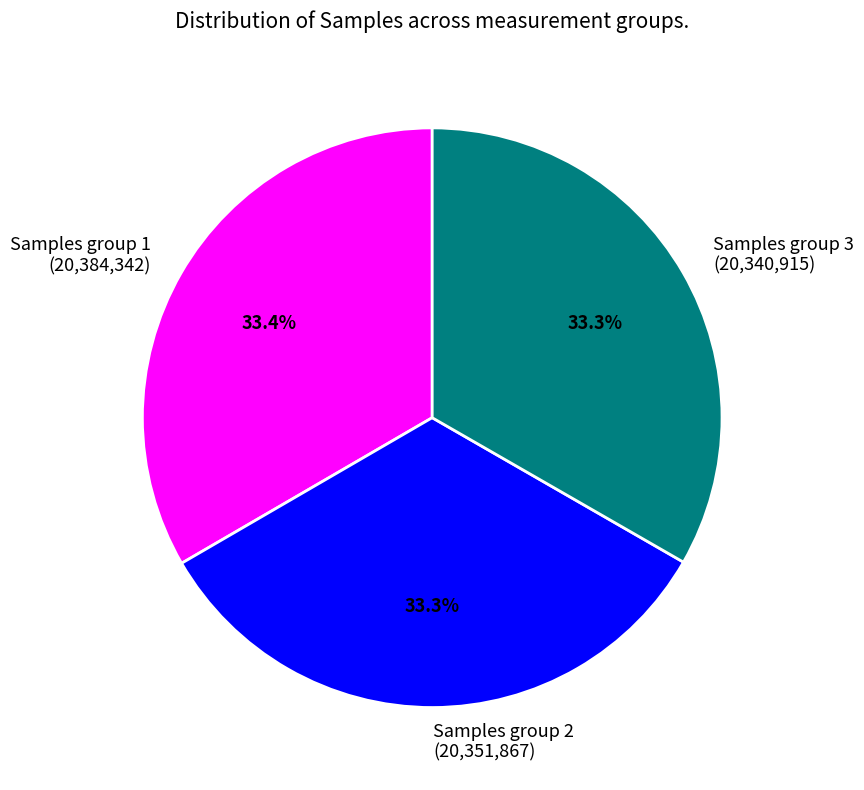

What portion of the pie excludes Samples group 3 (20,340,915)?

66.7%